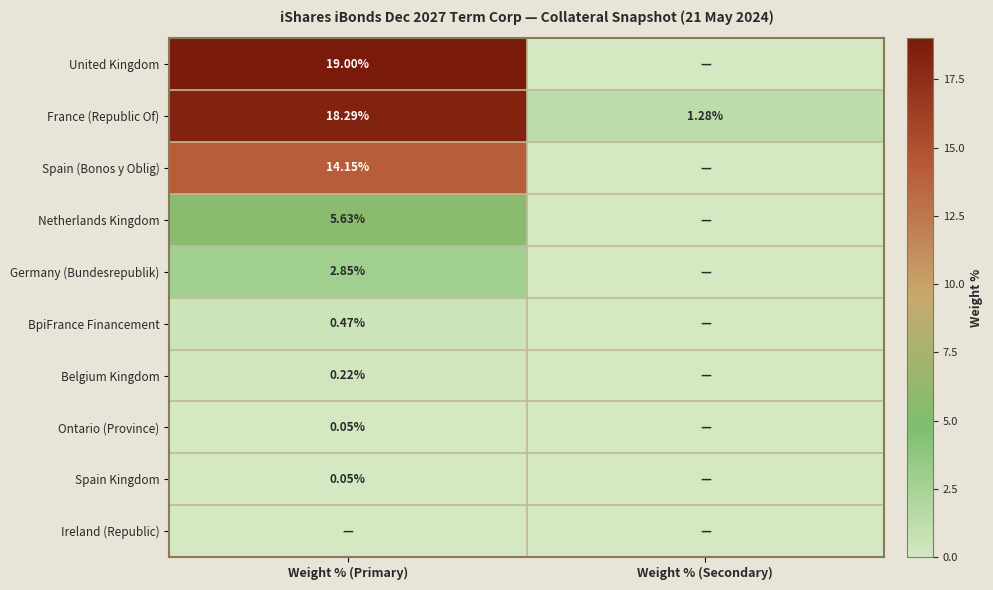

What is the difference between the maximum and minimum values in the Ontario (Province) series?

0.1